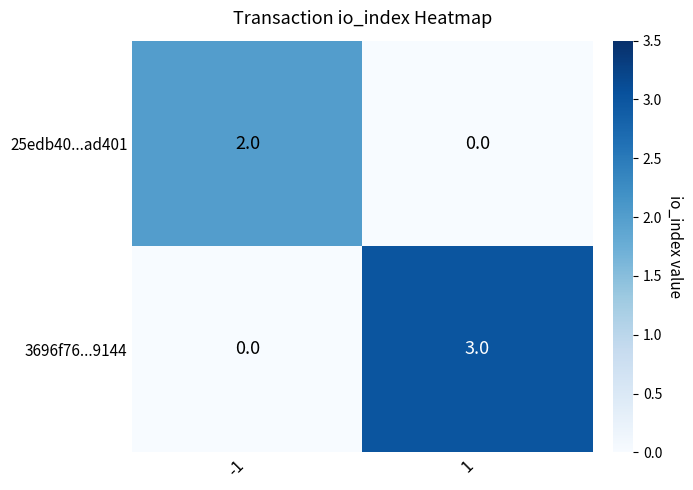

What is the difference between the highest and lowest values at 1?

3